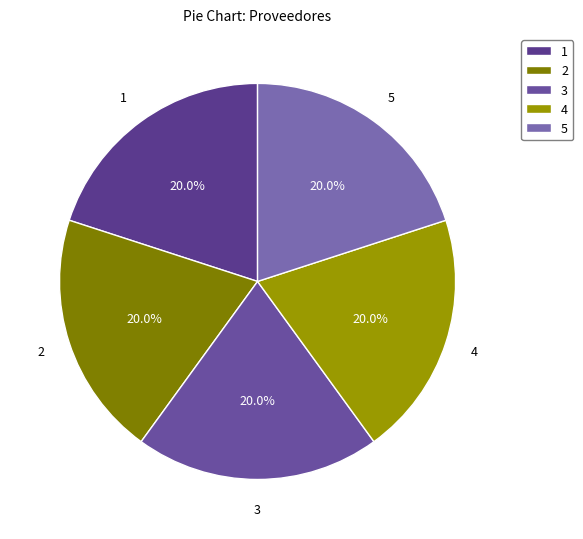

Is there a majority slice in this chart?

No